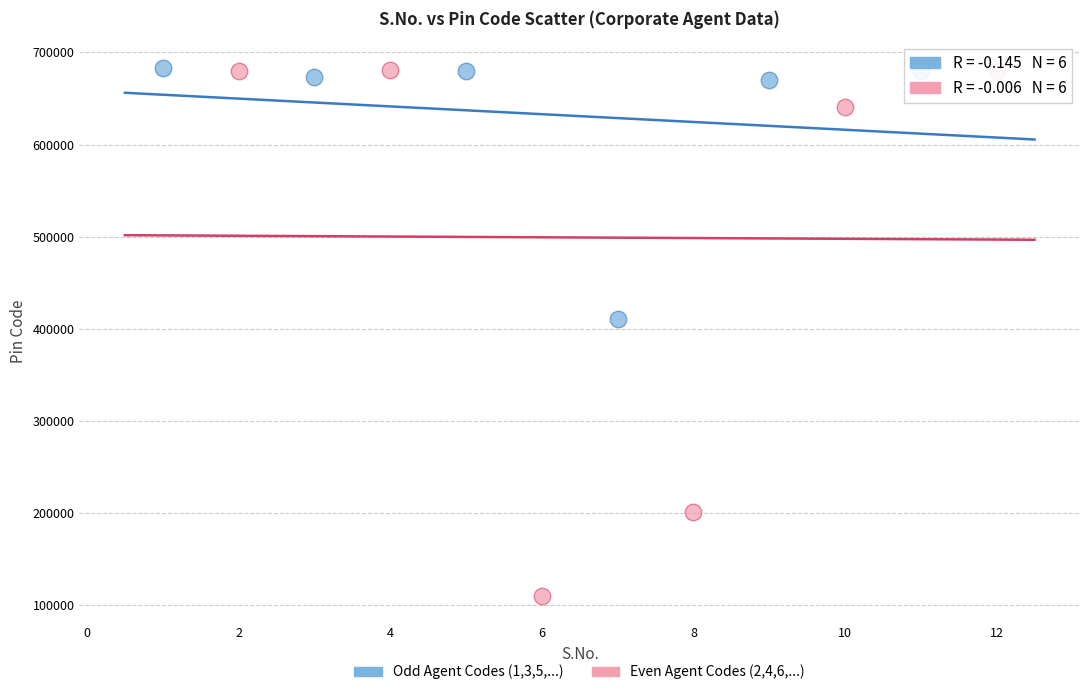

Which series reaches the minimum Y coordinate?

Even Agent Codes (2,4,6,...)